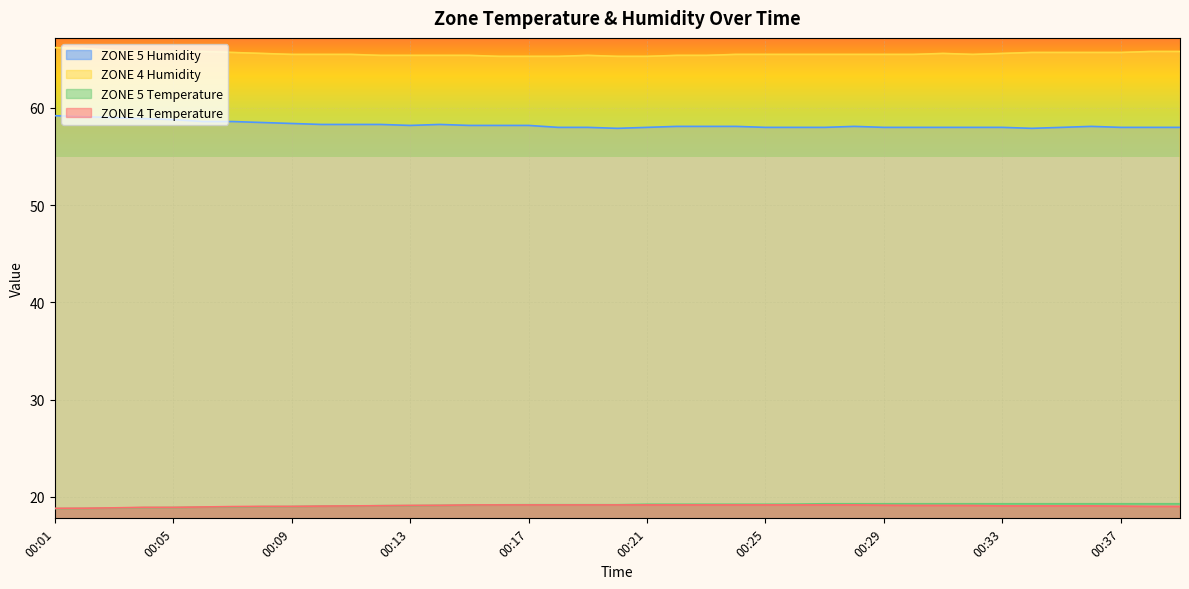

At which category does the chart reach its peak across all series?

00:01